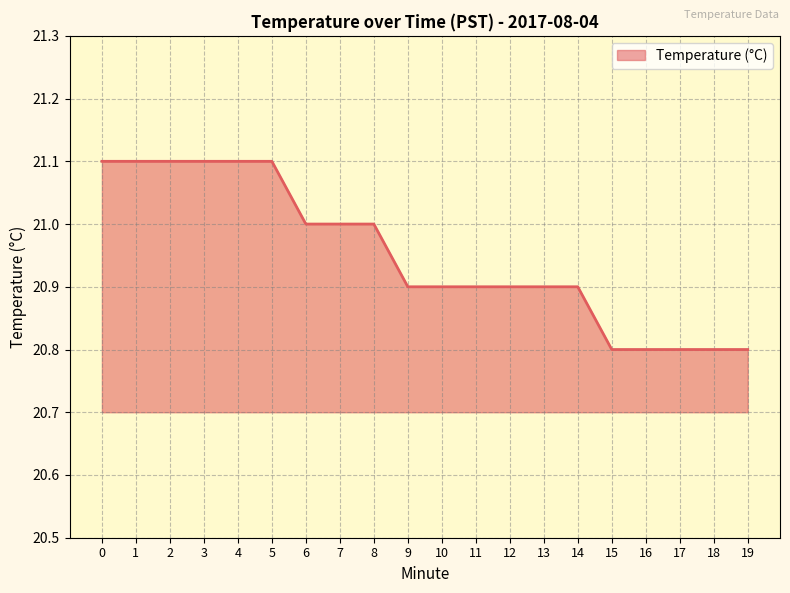

Is it true that the value at 1 is 21.1?

True